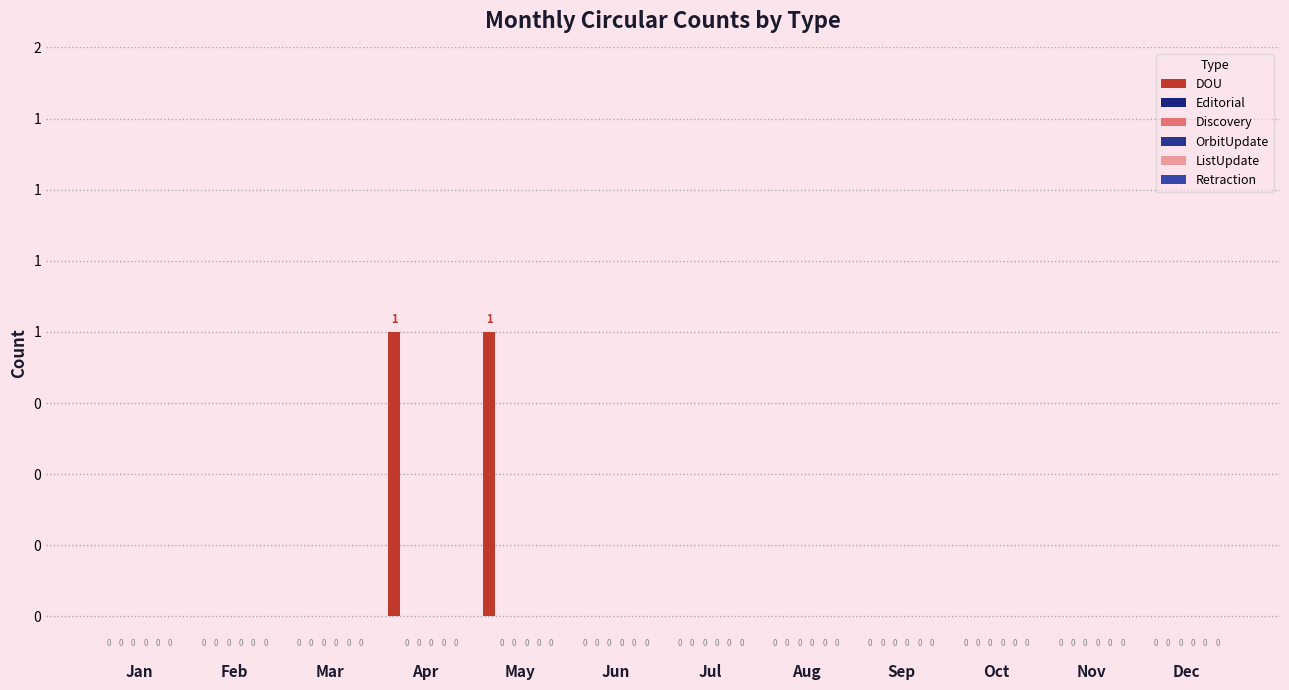

At which category does the chart reach its minimum across all series?

Jan